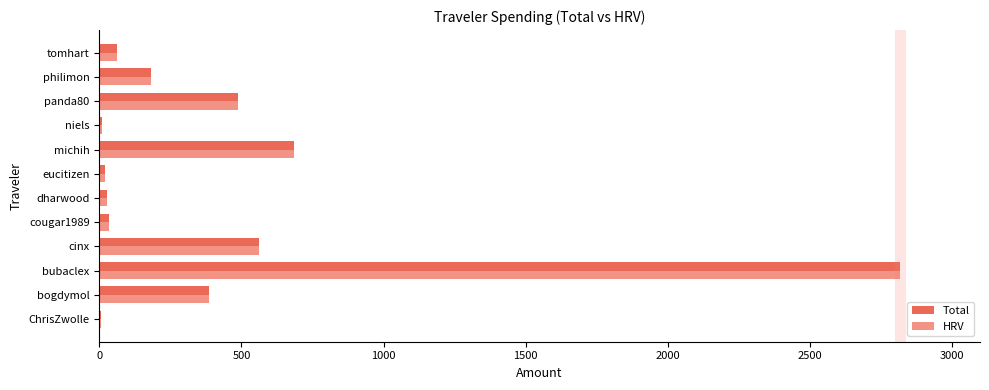

Is it true that Total equals 181.6 at philimon?

True